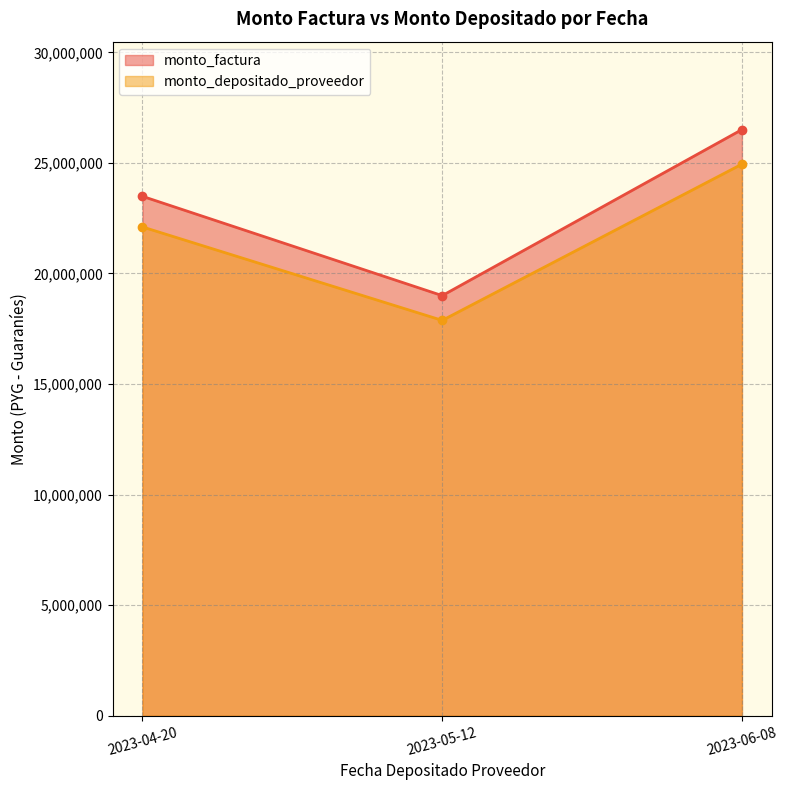

What is the difference between the highest and lowest values at 2023-04-20?

1384798